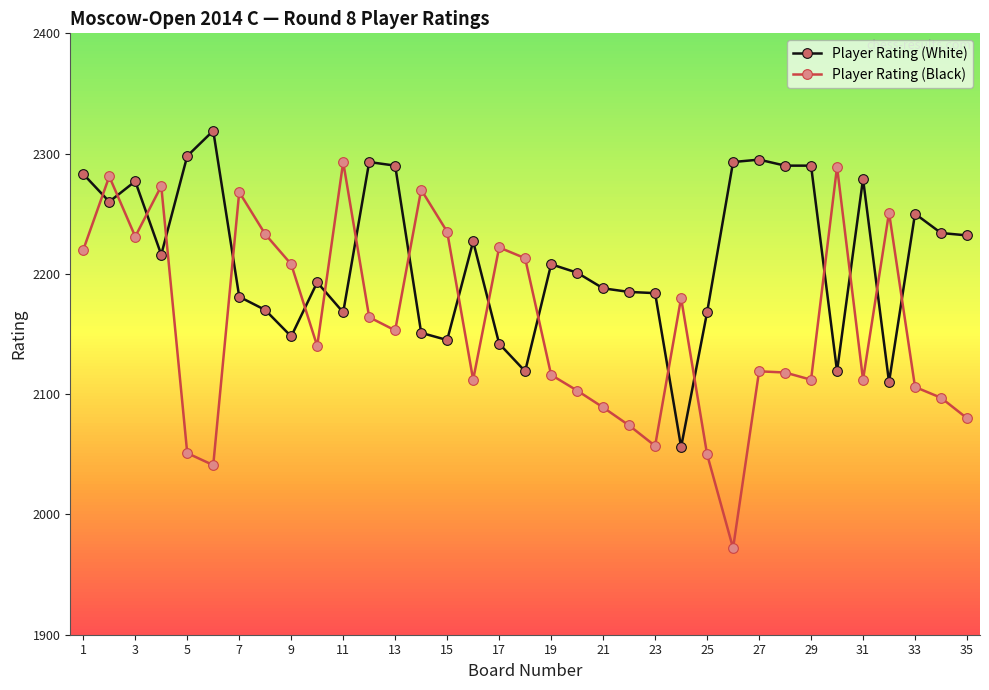

Which series has the widest spread of values?

Player Rating (Black)